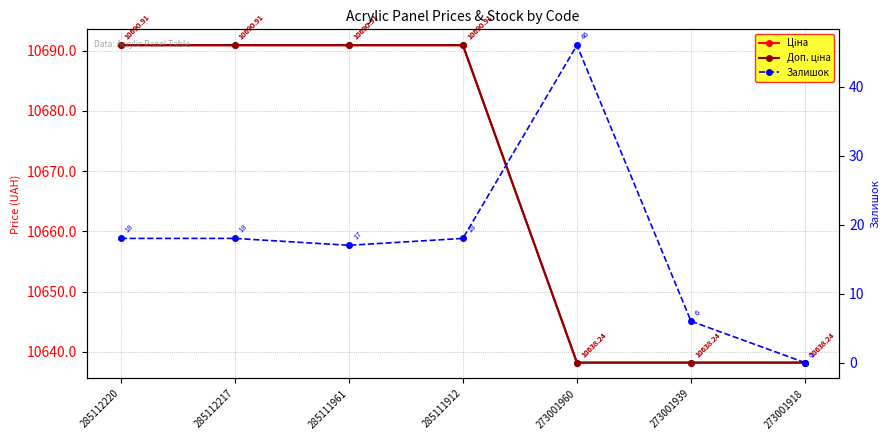

Is it true that Доп. ціна equals 10690.9 at 285111912?

True